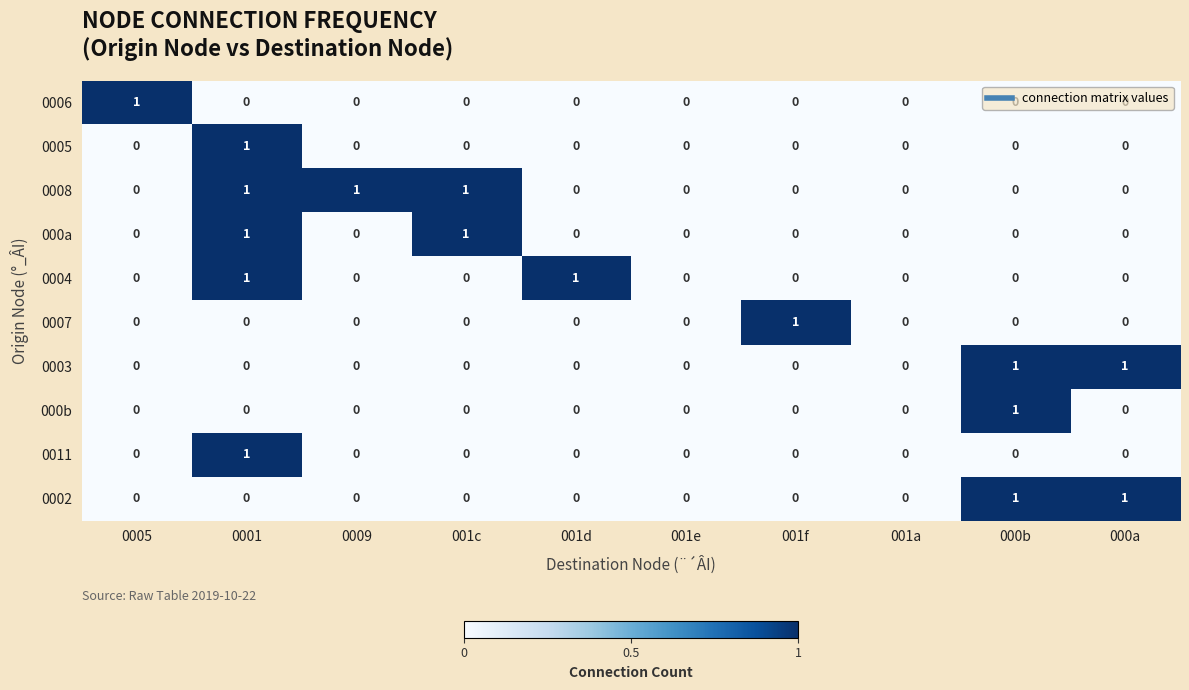

Count the 0008 values in the range 0 to 1.

10